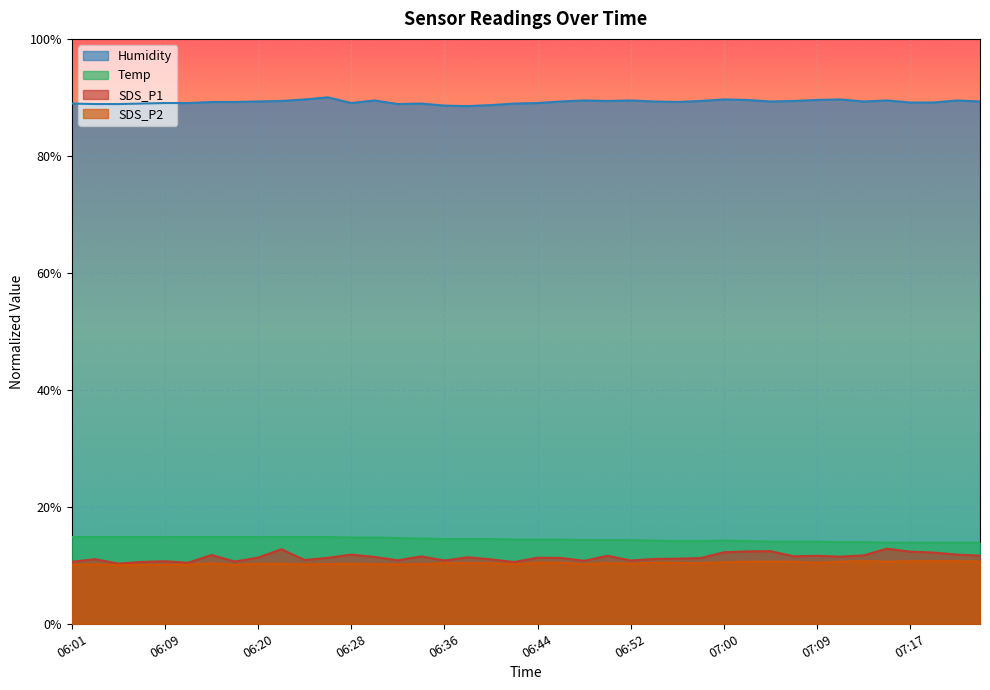

Where does the SDS_P1 series first go above 11?

06:03